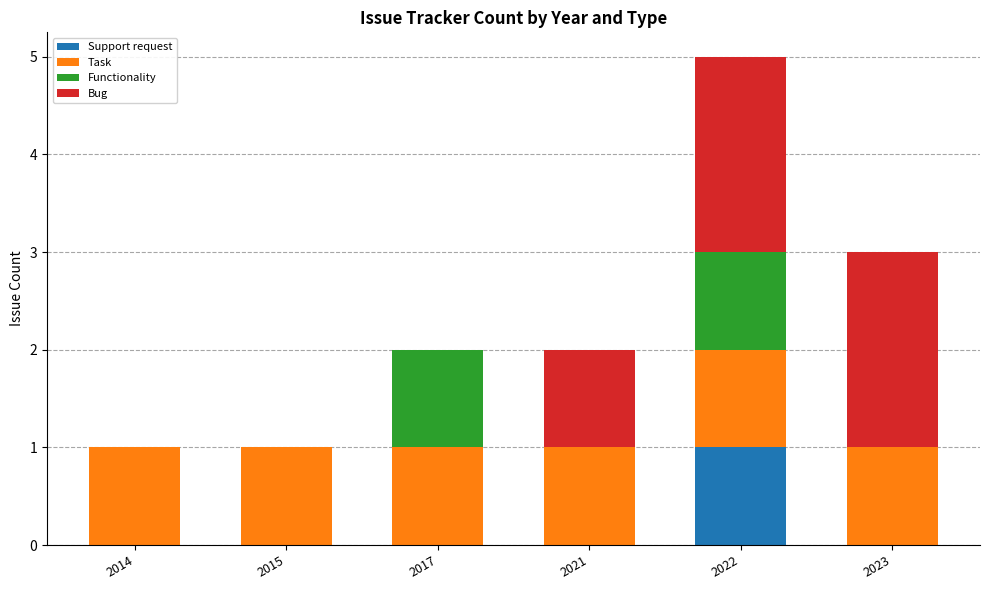

True or false: Support request has a value of 0 at 2023.

True